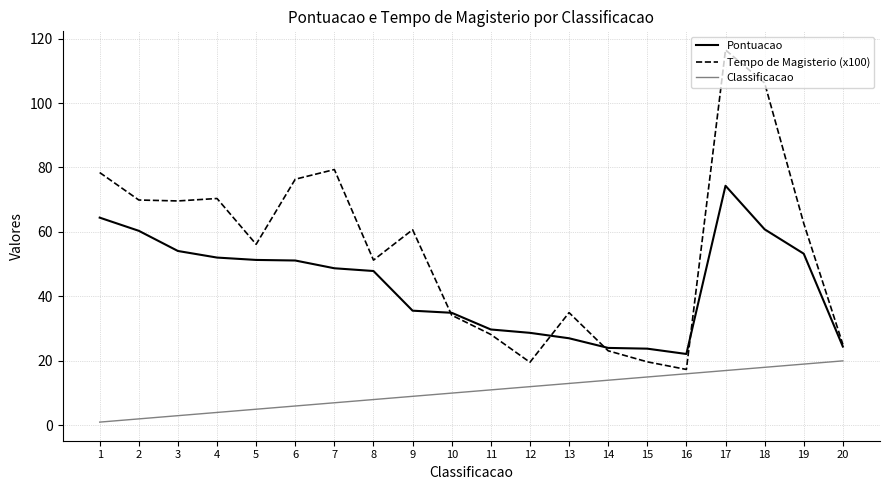

What is the sum of all Pontuacao values?

868.7